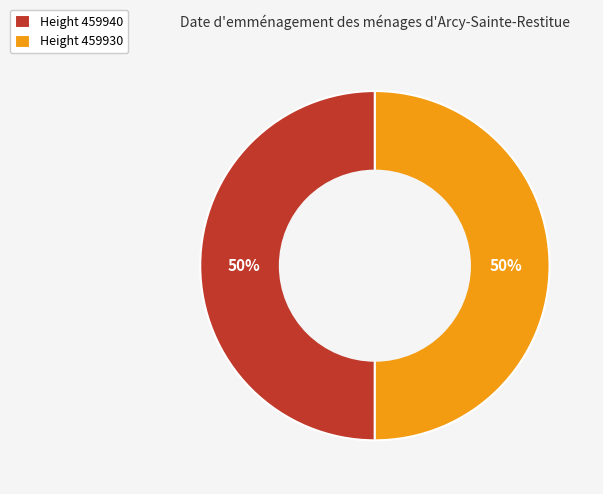

Is it true that Height 459930 is 50% of the pie?

True